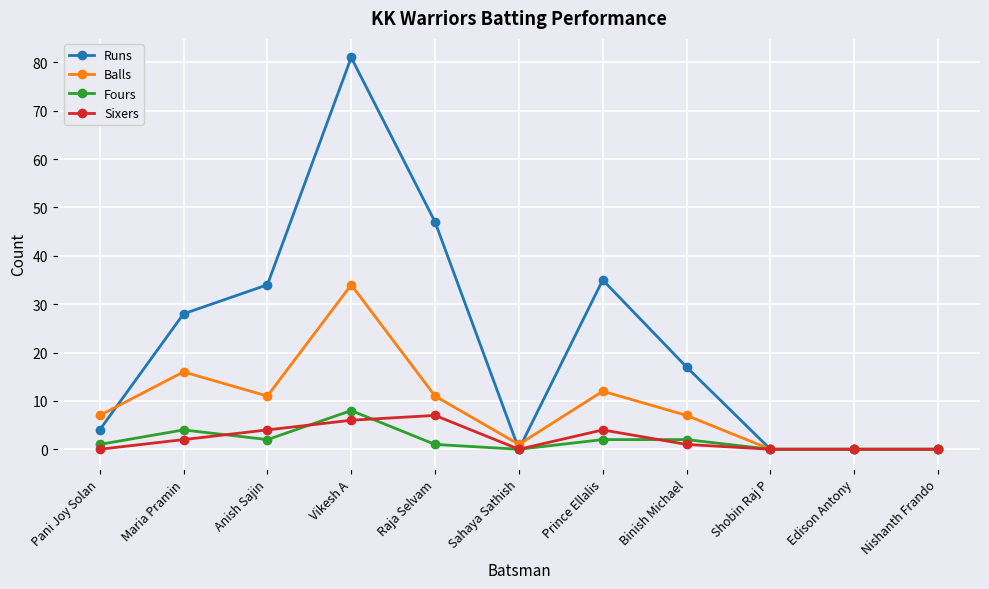

The value of Runs at Nishanth Frando is 0. True or false?

True